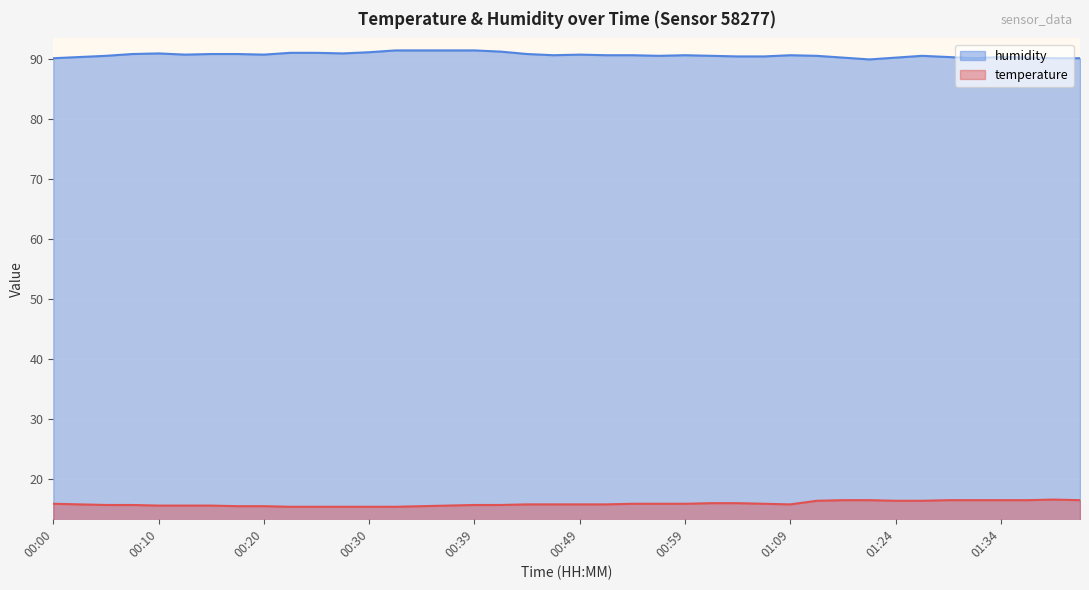

What is the approximate value of humidity at 01:04?

90.4